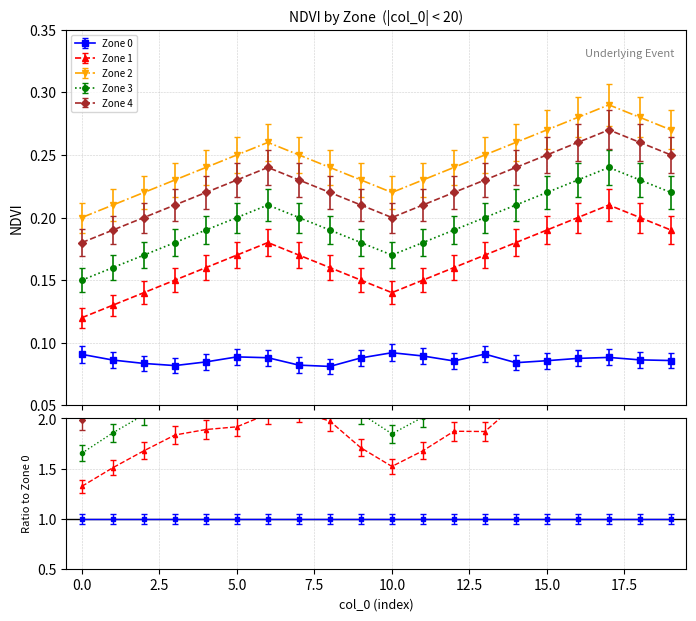

What is the sum of all Zone 1 values?

3.3